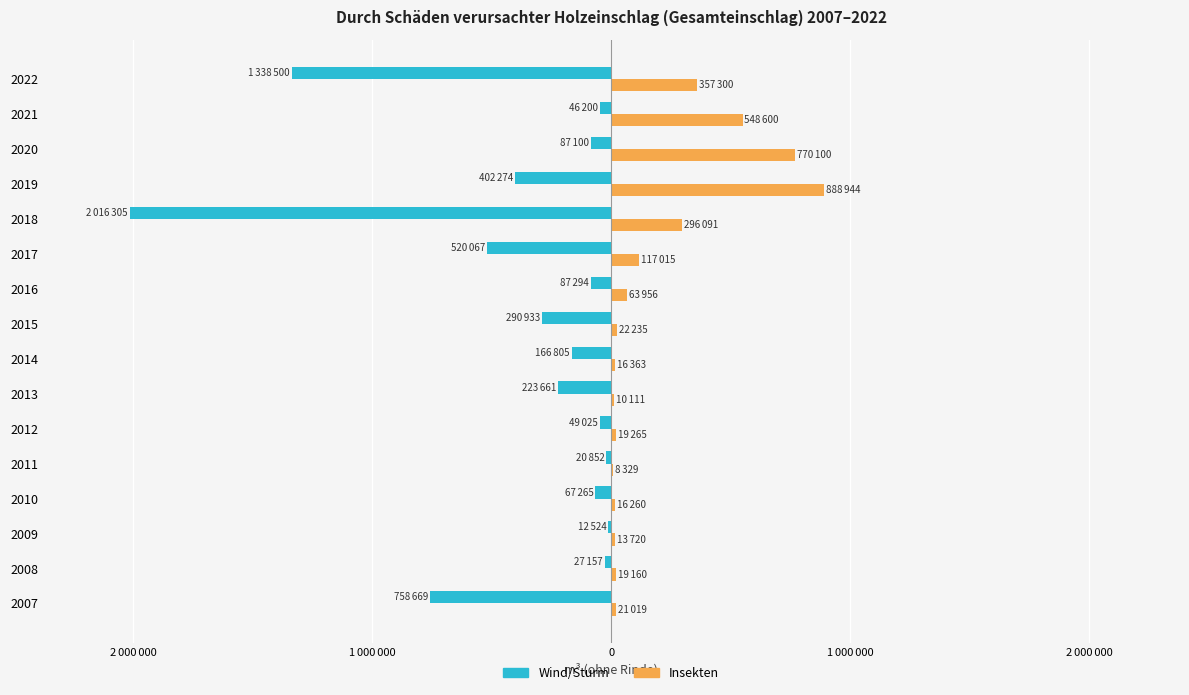

What is the value of the Insekten bar at the 2nd from the left?

19160.0